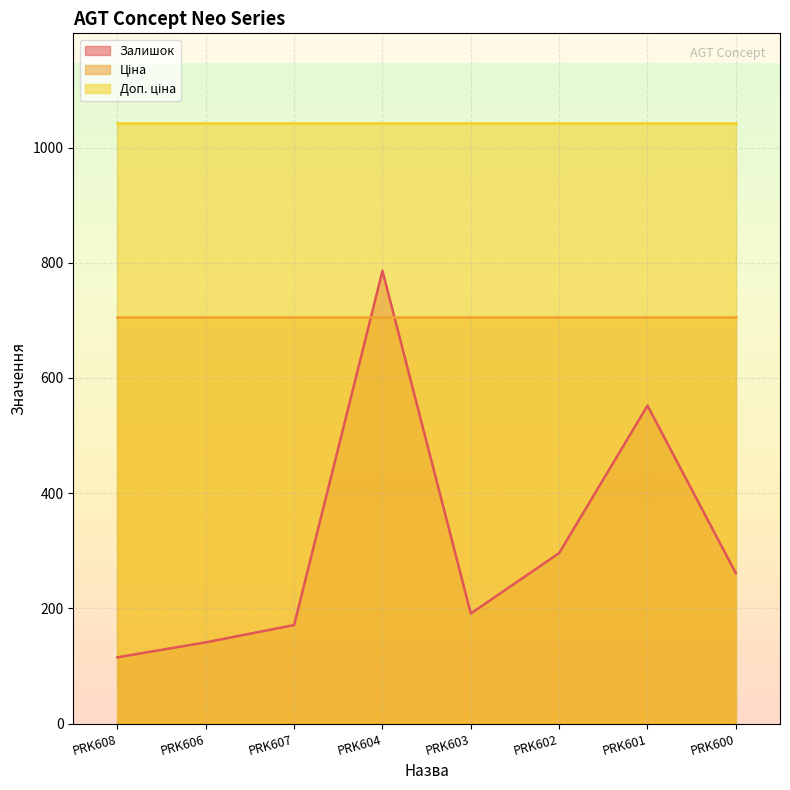

Reading right to left, transcribe all the data shown in this chart.

Залишок: PRK600=261.0	PRK601=552.0	PRK602=296.0	PRK603=191.0	PRK604=786.0	PRK607=171.0	PRK606=141.0	PRK608=115.0
Ціна: PRK600=705.5	PRK601=705.5	PRK602=705.5	PRK603=705.5	PRK604=705.5	PRK607=705.5	PRK606=705.5	PRK608=705.5
Доп. ціна: PRK600=1042.0	PRK601=1042.0	PRK602=1042.0	PRK603=1042.0	PRK604=1042.0	PRK607=1042.0	PRK606=1042.0	PRK608=1042.0